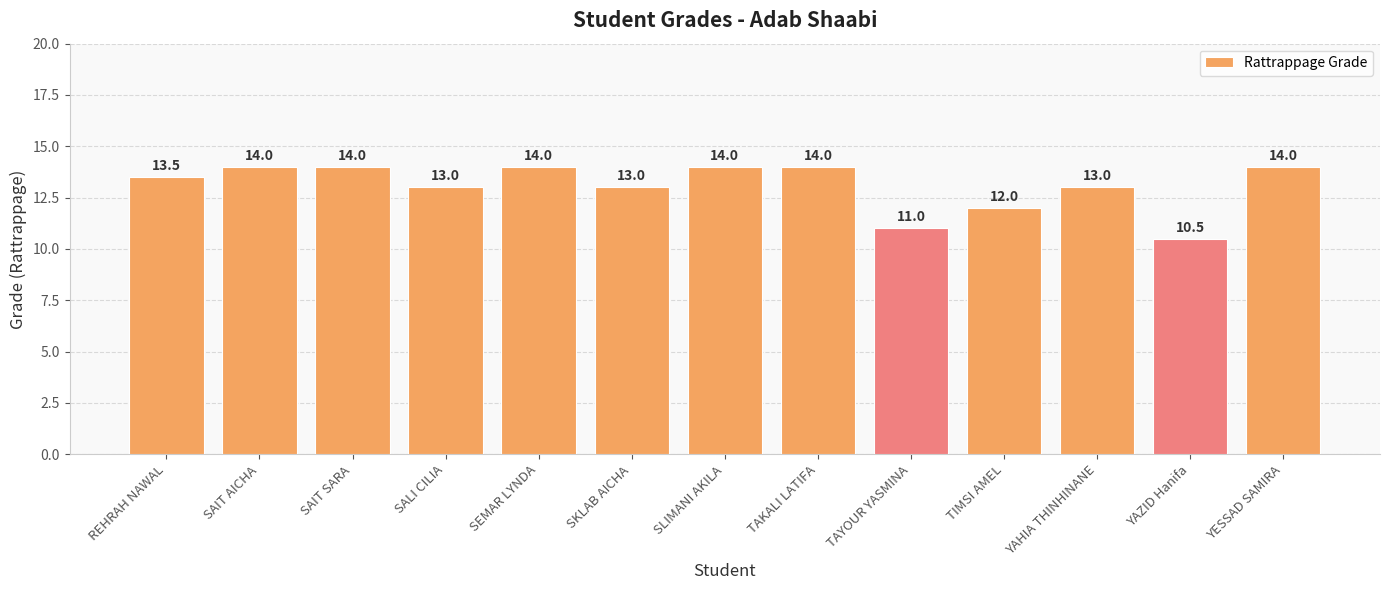

What is the difference between the values at SAIT AICHA and SKLAB AICHA?

1.0